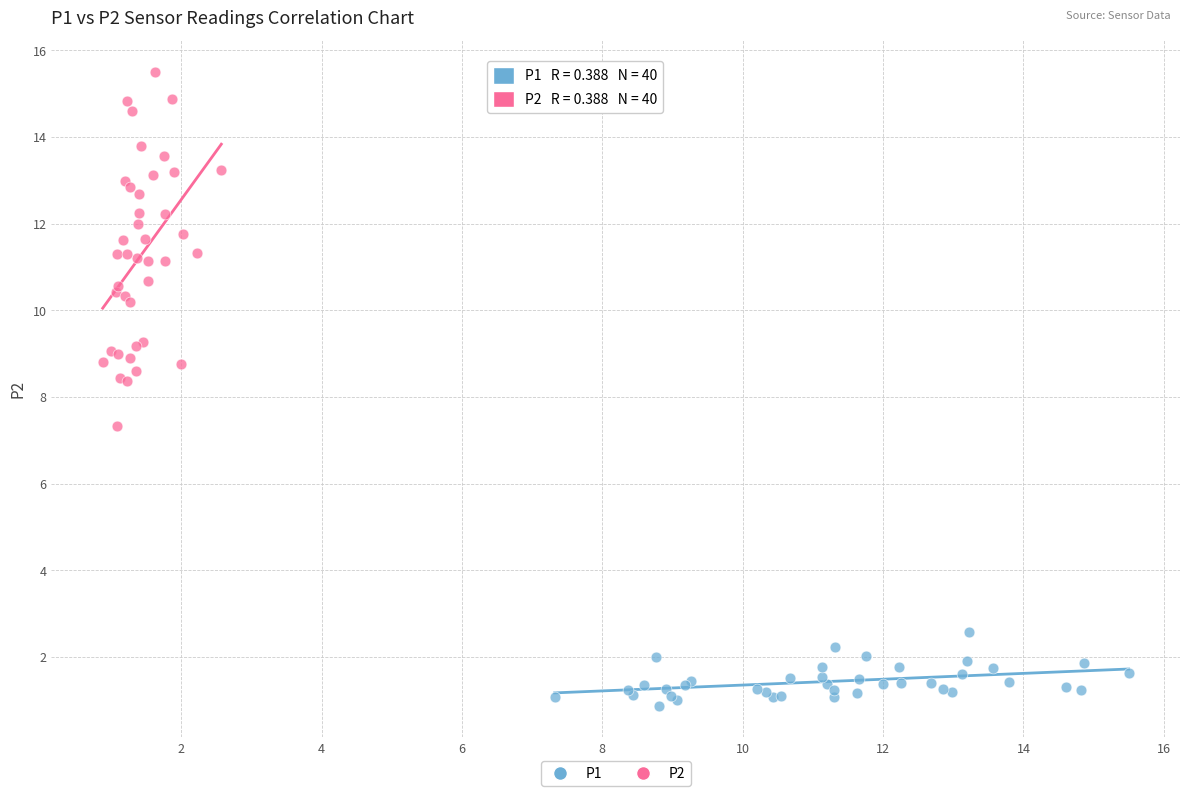

Which series contains the highest Y value?

P2